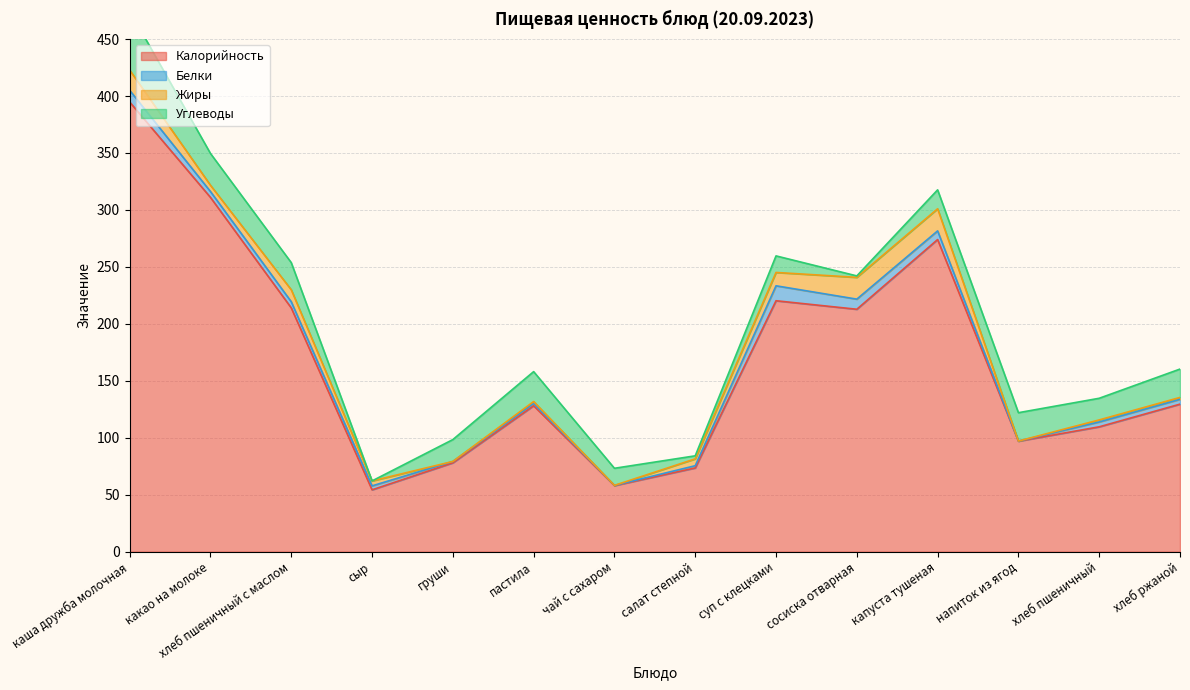

What is the value of the Жиры point at the 1st from the left?

17.8